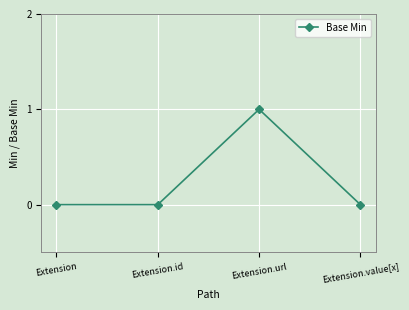

What is the value of the 3rd point from the left?

1